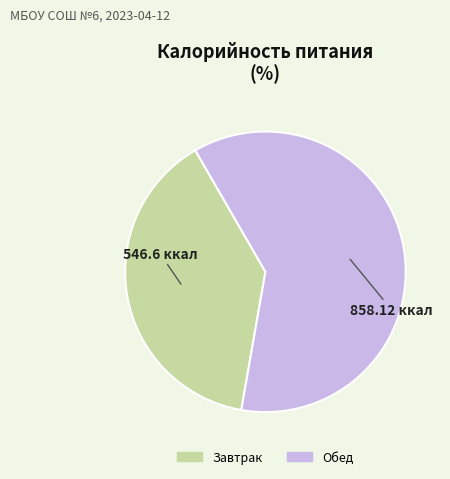

Between Обед and Завтрак, which is larger?

Обед